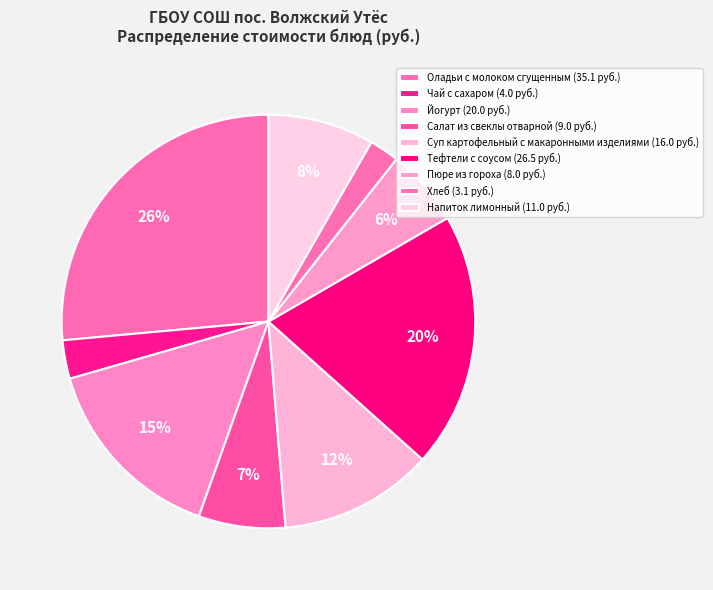

Does any single category account for the majority?

No